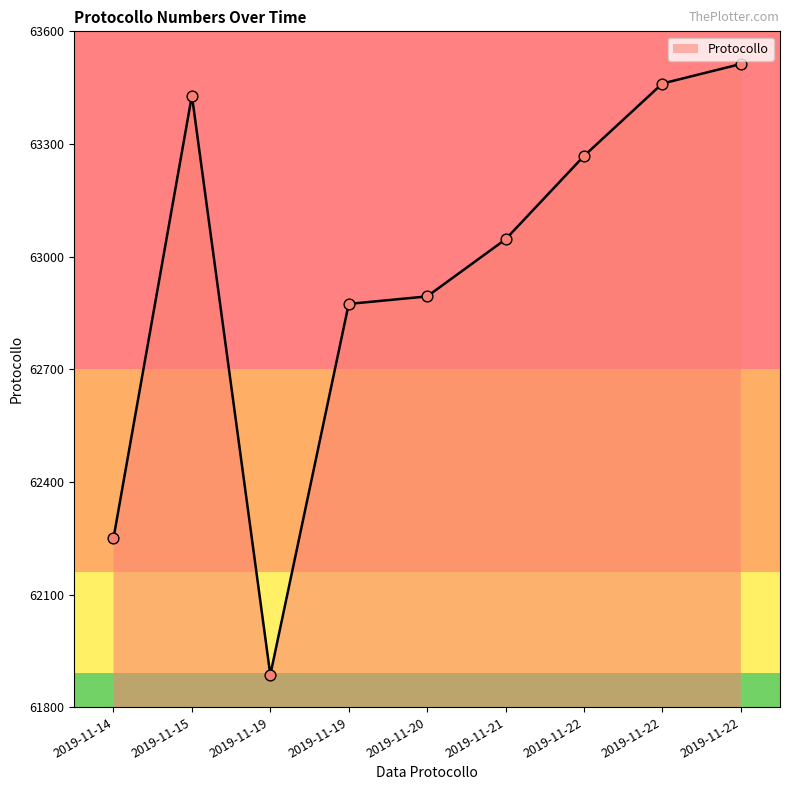

What is the ratio of the value at 2019-11-22 to the value at 2019-11-22?

1.0